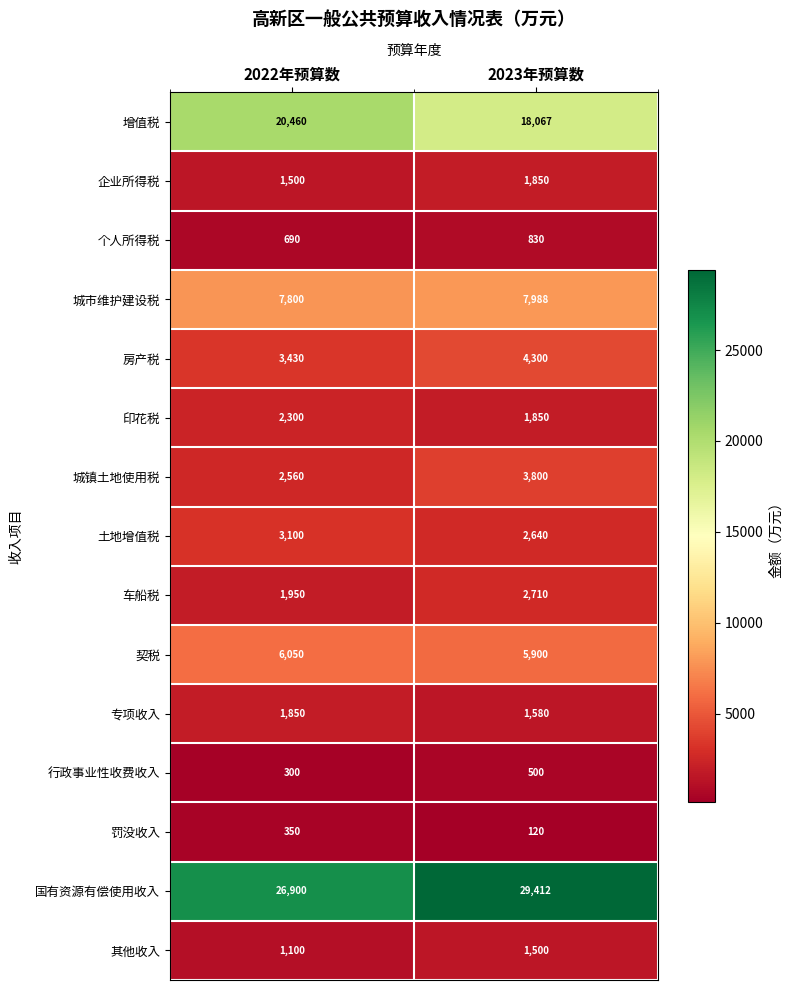

The value of 城市维护建设税 at 2022年预算数 is 7800. True or false?

True